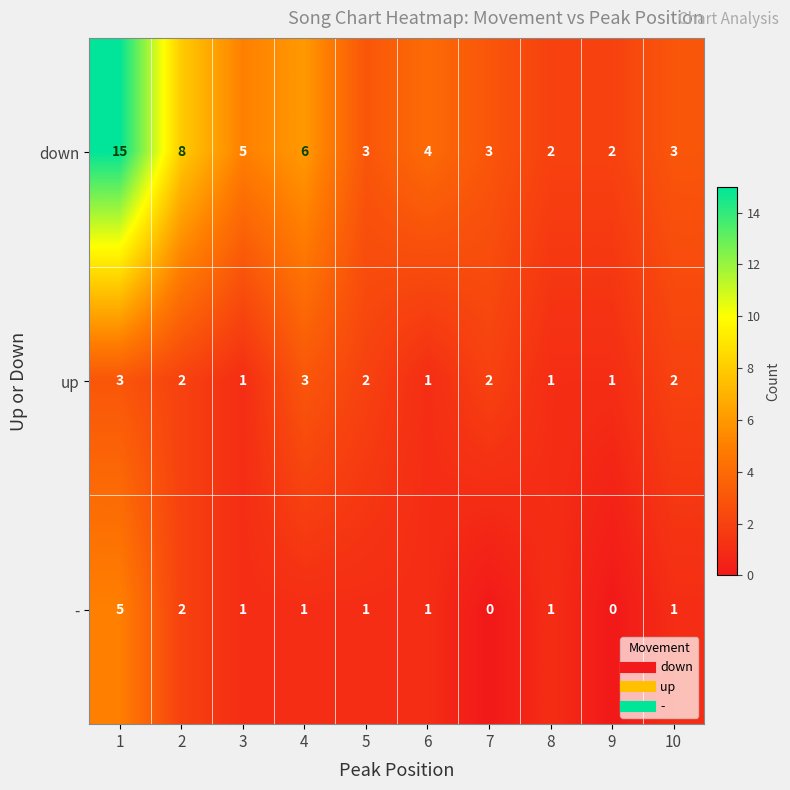

Which series has the largest range (max minus min)?

down